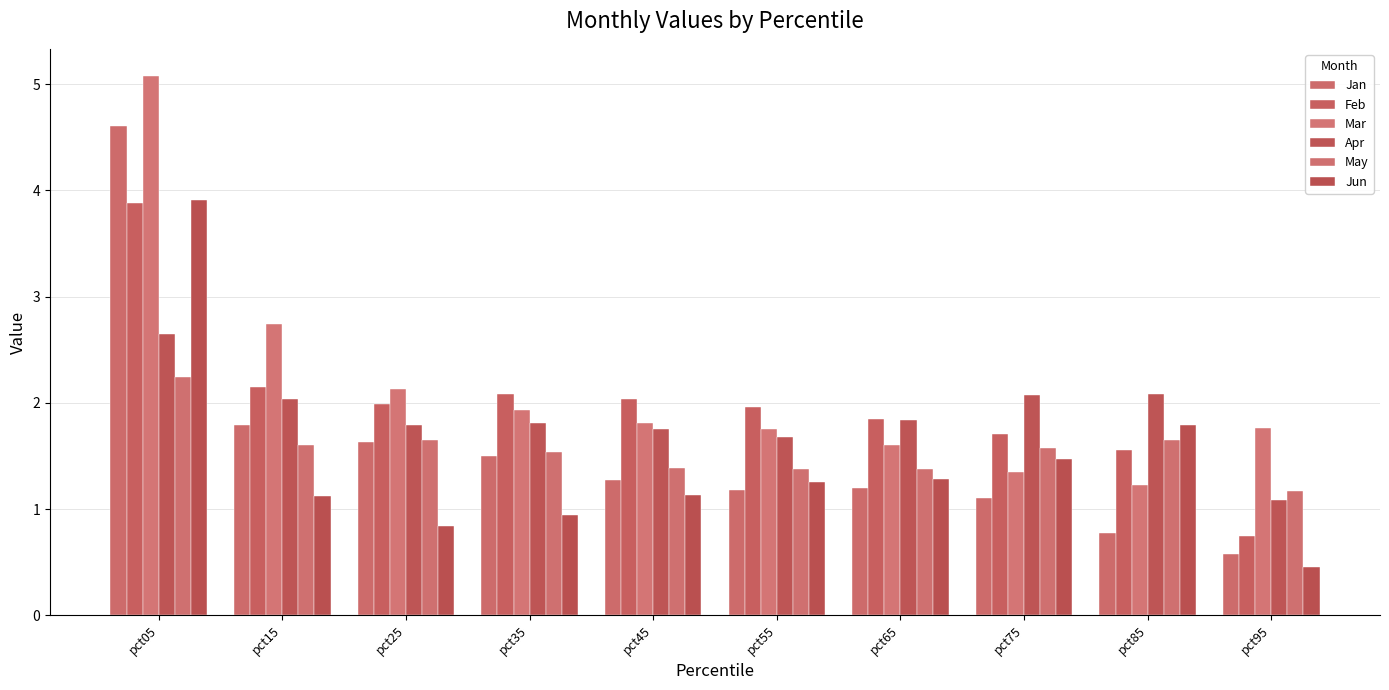

Reading right to left, extract all data points from this chart.

Jan: 0.6	0.8	1.1	1.2	1.2	1.3	1.5	1.6	1.8	4.6
Feb: 0.7	1.6	1.7	1.8	2.0	2.0	2.1	2.0	2.2	3.9
Mar: 1.8	1.2	1.3	1.6	1.8	1.8	1.9	2.1	2.7	5.1
Apr: 1.1	2.1	2.1	1.8	1.7	1.8	1.8	1.8	2.0	2.6
May: 1.2	1.7	1.6	1.4	1.4	1.4	1.5	1.7	1.6	2.2
Jun: 0.5	1.8	1.5	1.3	1.3	1.1	0.9	0.8	1.1	3.9